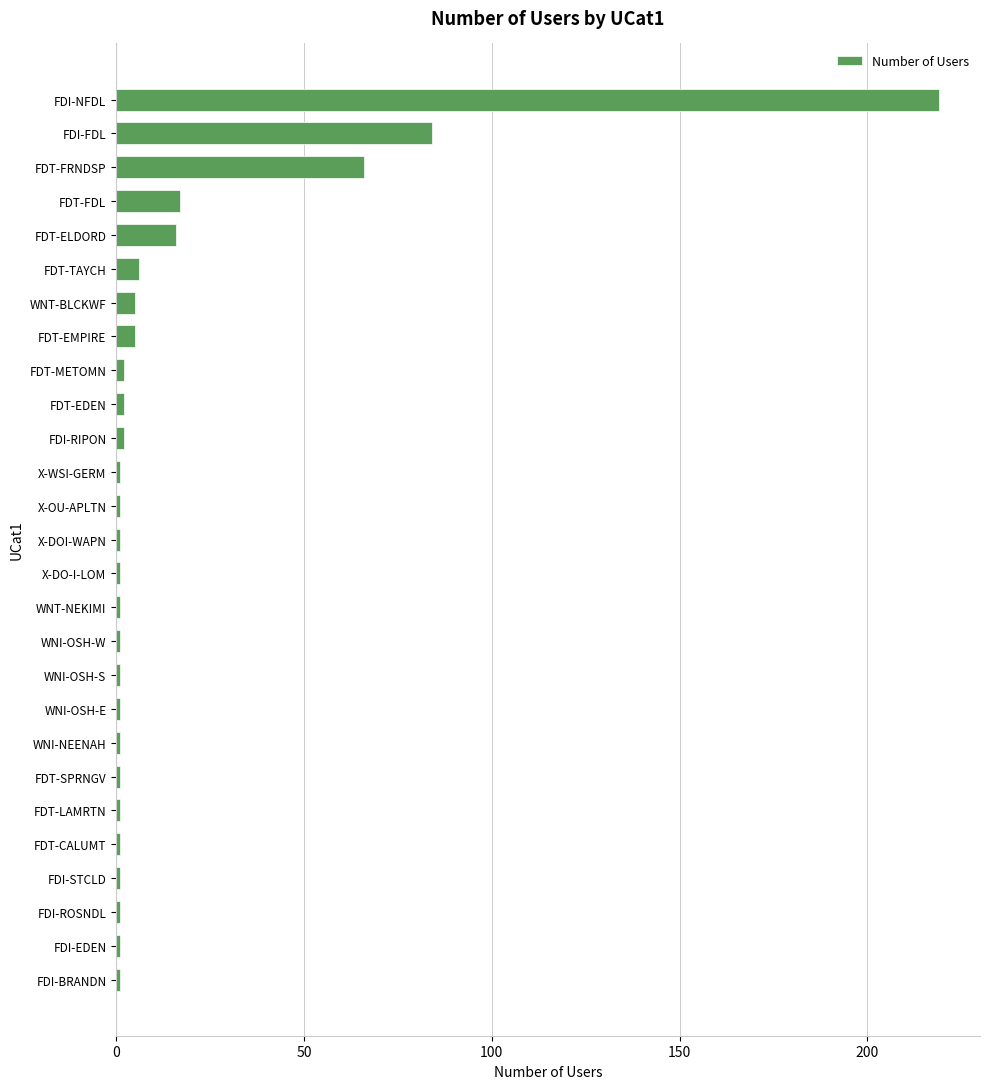

What is the average value?

16